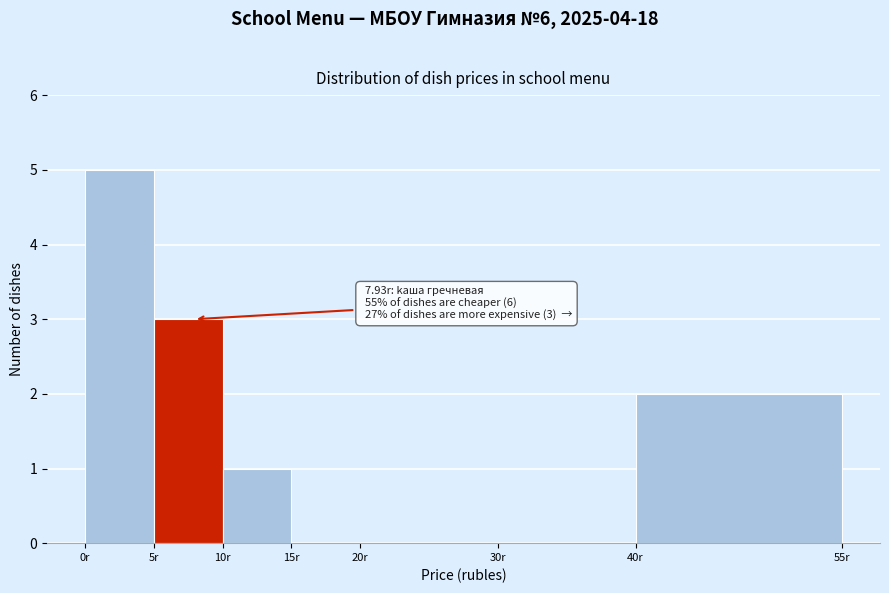

Over which range of the x-axis is the bar tallest?

0 to 5